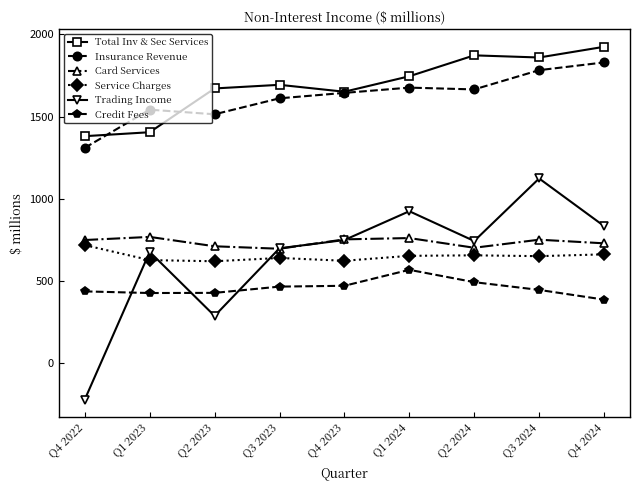

What is the label of the 6th point from the left?

Q1 2024